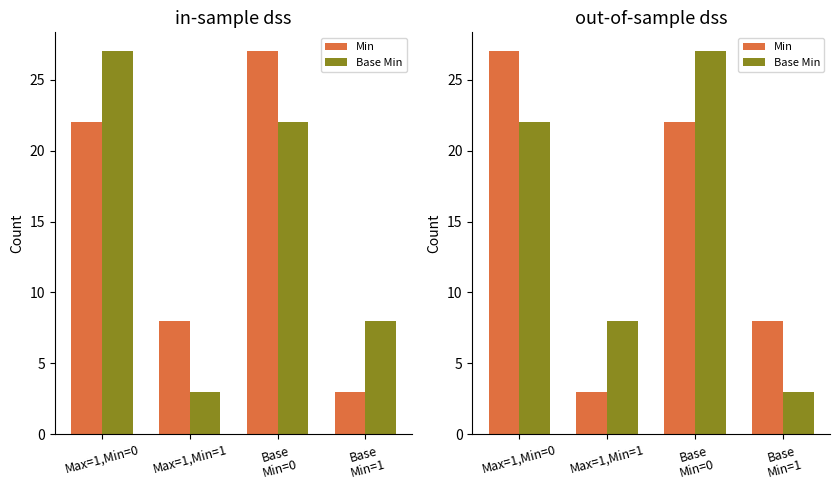

Is it true that Min equals 41 at Max=1,Min=0?

False